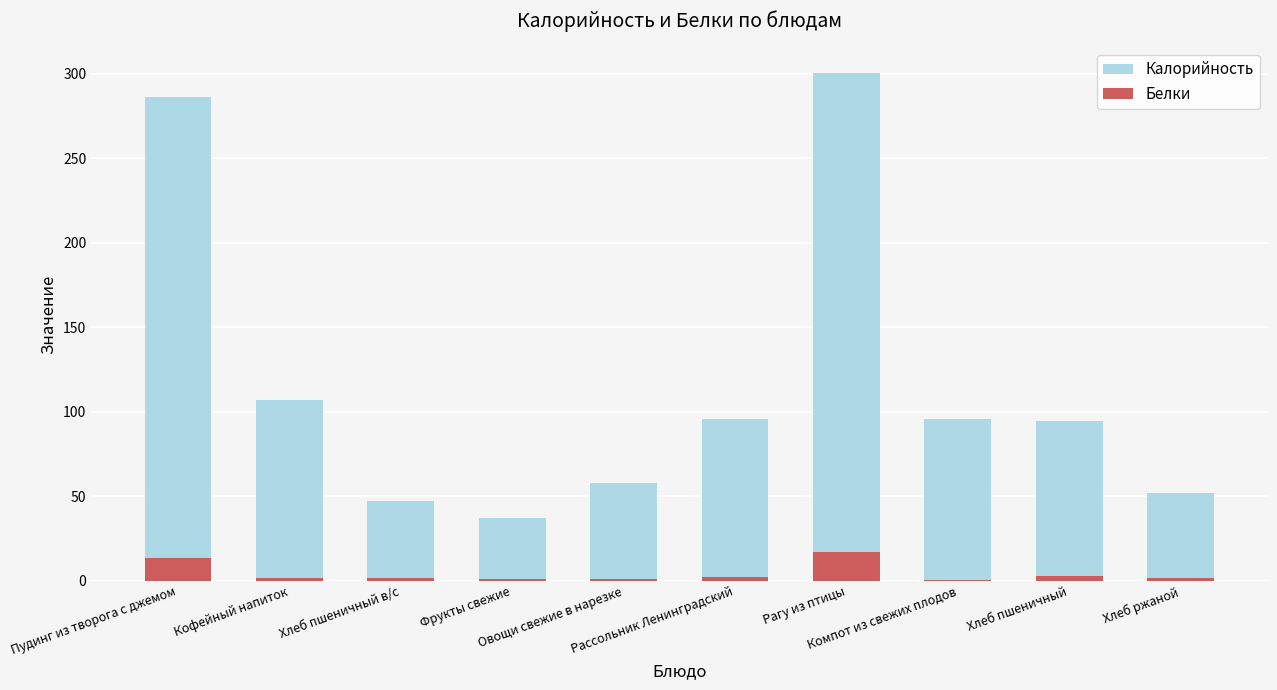

Rank the series at Овощи свежие в нарезке from lowest to highest value.

Белки, Калорийность